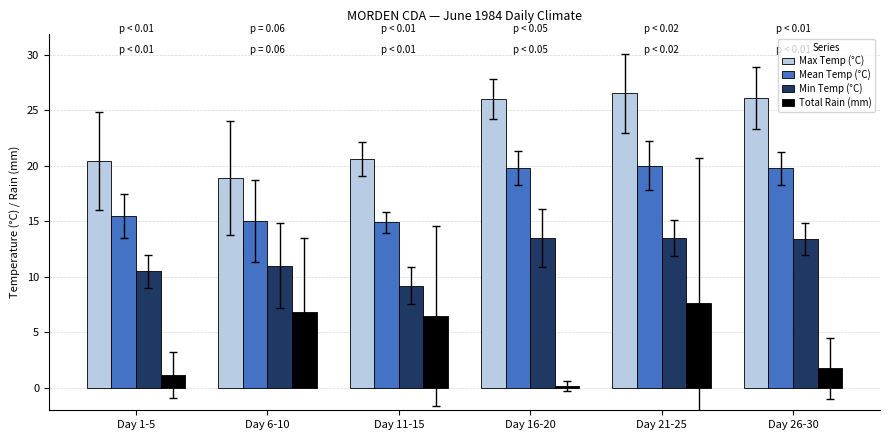

The Max Temp (°C) series shows 26.5 at Day 21-25. True or false?

True